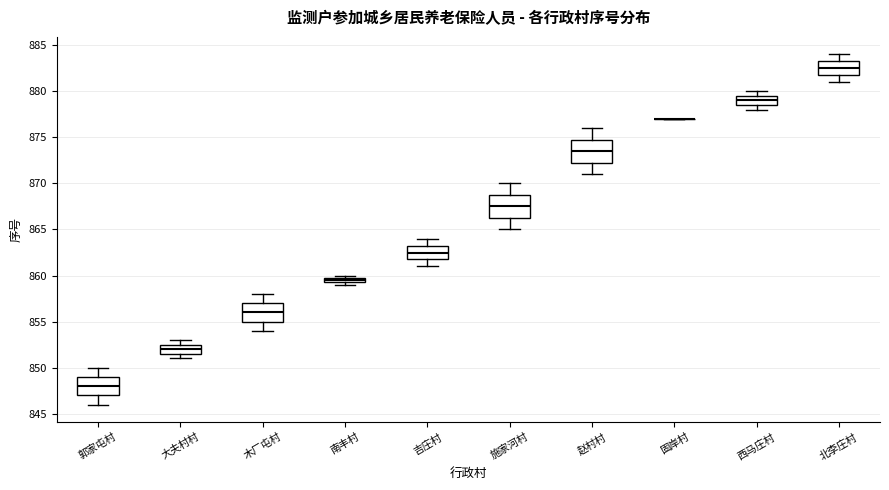

Where does the lower whisker of the box for 北李庄村 end on the y-axis? The values are not printed on the chart, so give them approximately, as read against the axis.

881.0